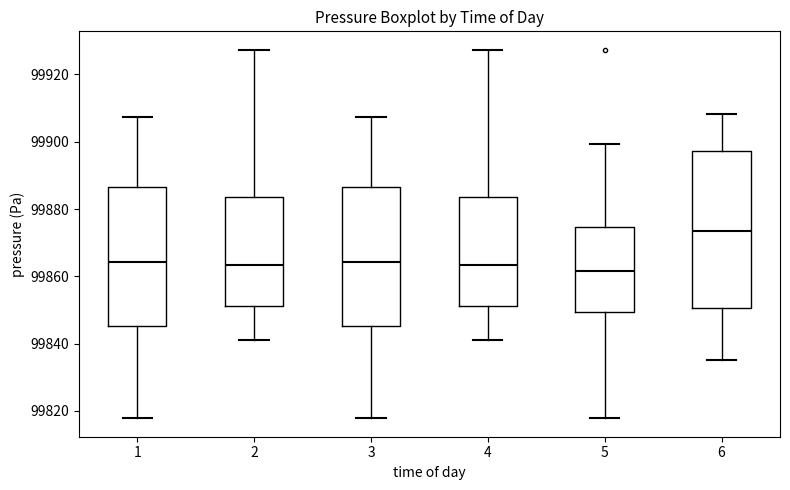

Which box has the highest median line?

6